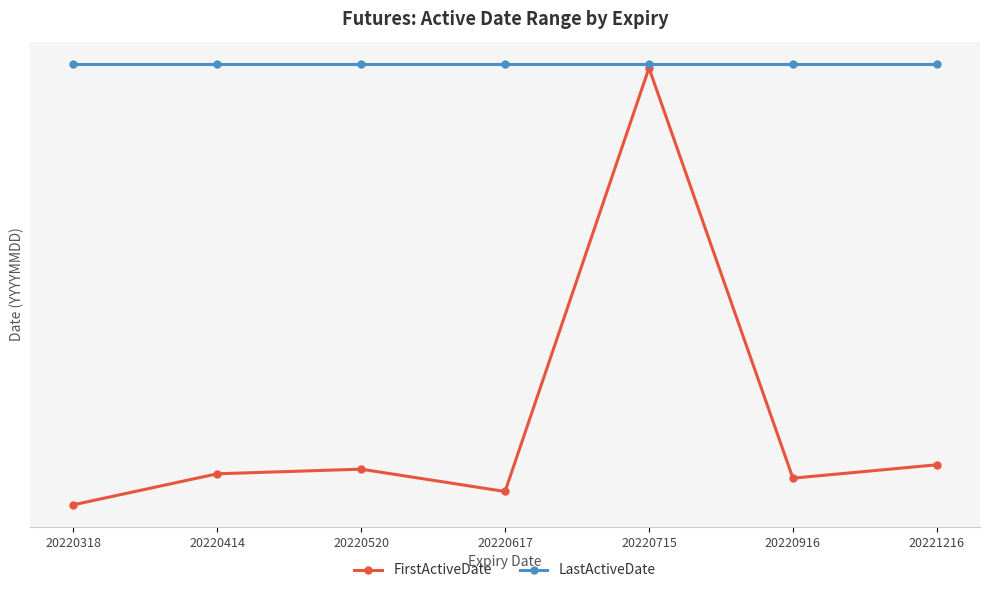

Reading right to left, what are all the values shown in this chart?

FirstActiveDate: 20211218	20210918	20220122	20210619	20211120	20211016	20210320
LastActiveDate: 20220218	20220218	20220218	20220218	20220218	20220218	20220218